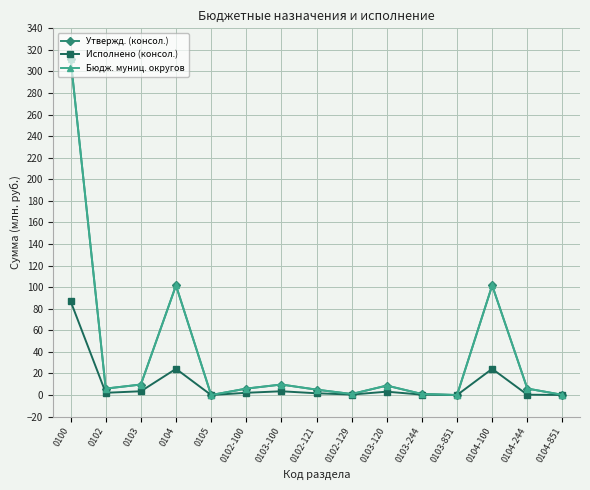

Which category has the highest value in the Бюдж. муниц. округов series?

0100